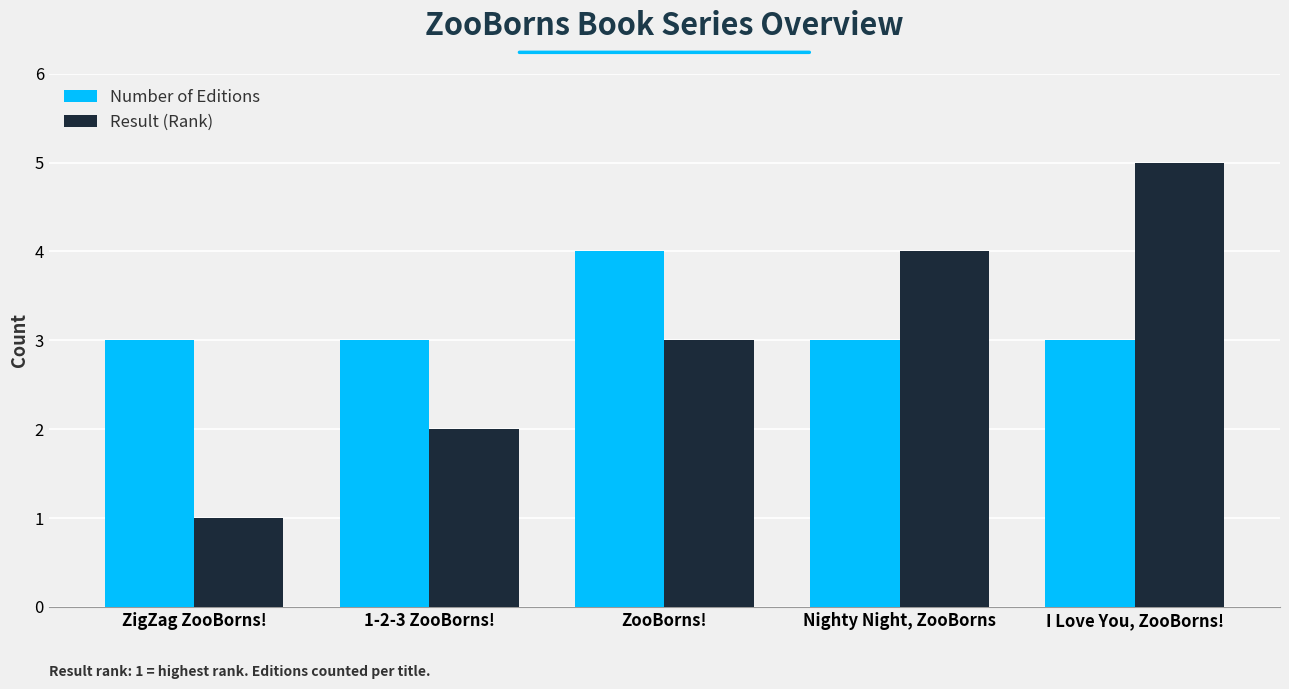

Which category has the highest value across all series?

I Love You, ZooBorns!